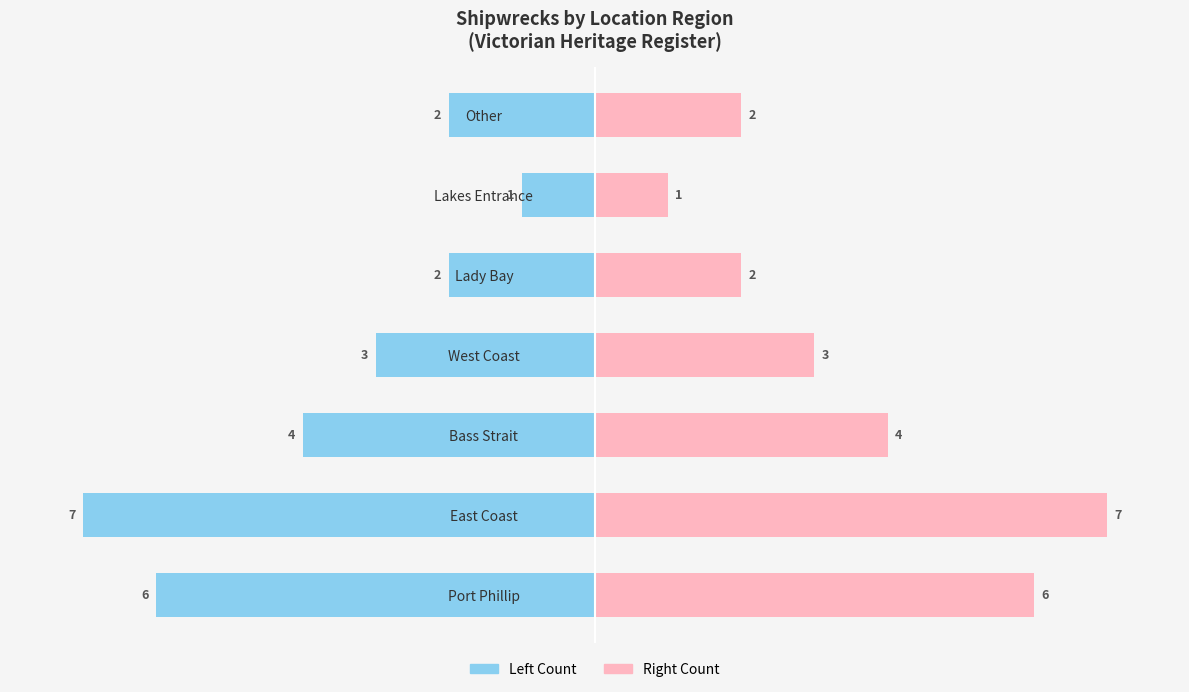

How many Count (Left) values are between -6 and -2?

5